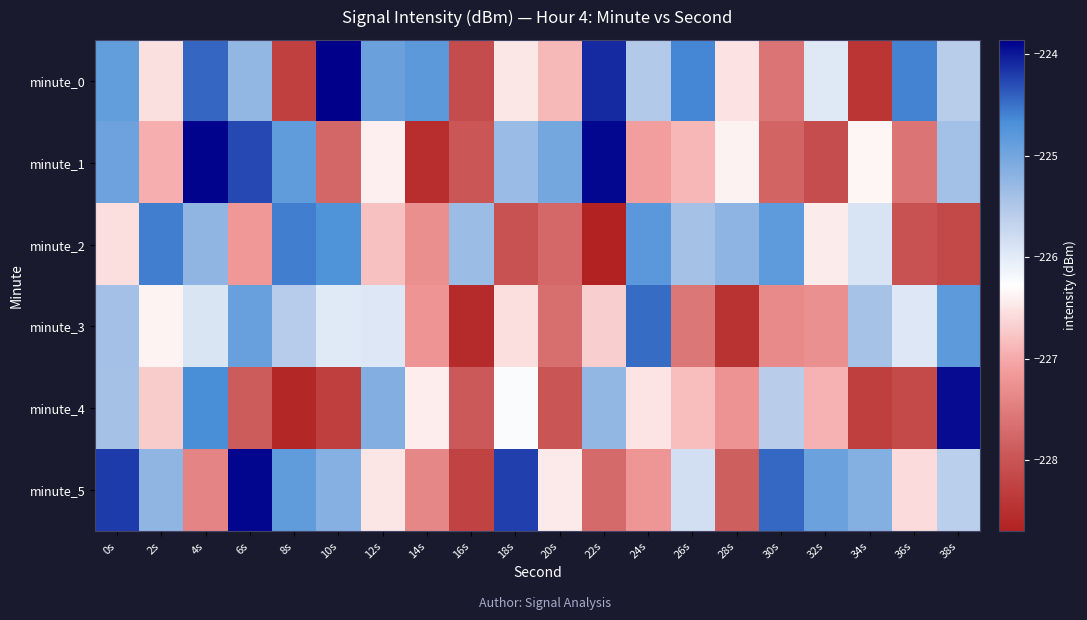

Reading left to right, extract all data points from this chart.

minute_0: 0s=-224.9	2s=-226.5	4s=-224.4	6s=-225.2	8s=-228.3	10s=-223.9	12s=-224.9	14s=-224.8	16s=-228.1	18s=-226.5	20s=-226.9	22s=-224.1	24s=-225.5	26s=-224.6	28s=-226.5	30s=-227.6	32s=-226.0	34s=-228.4	36s=-224.6	38s=-225.6
minute_1: 0s=-224.9	2s=-227.0	4s=-223.9	6s=-224.3	8s=-224.8	10s=-227.8	12s=-226.4	14s=-228.5	16s=-228.0	18s=-225.3	20s=-225.0	22s=-223.9	24s=-227.1	26s=-226.9	28s=-226.4	30s=-227.8	32s=-228.1	34s=-226.4	36s=-227.6	38s=-225.4
minute_2: 0s=-226.6	2s=-224.6	4s=-225.2	6s=-227.2	8s=-224.6	10s=-224.7	12s=-226.8	14s=-227.3	16s=-225.3	18s=-228.0	20s=-227.7	22s=-228.7	24s=-224.8	26s=-225.4	28s=-225.2	30s=-224.8	32s=-226.4	34s=-225.9	36s=-228.0	38s=-228.2
minute_3: 0s=-225.4	2s=-226.4	4s=-225.9	6s=-224.9	8s=-225.6	10s=-226.0	12s=-225.9	14s=-227.2	16s=-228.6	18s=-226.6	20s=-227.7	22s=-226.7	24s=-224.5	26s=-227.6	28s=-228.4	30s=-227.3	32s=-227.3	34s=-225.4	36s=-226.0	38s=-224.8
minute_4: 0s=-225.4	2s=-226.7	4s=-224.7	6s=-227.9	8s=-228.6	10s=-228.3	12s=-225.1	14s=-226.4	16s=-227.9	18s=-226.2	20s=-228.0	22s=-225.3	24s=-226.5	26s=-226.8	28s=-227.2	30s=-225.6	32s=-226.9	34s=-228.3	36s=-228.1	38s=-223.9
minute_5: 0s=-224.2	2s=-225.2	4s=-227.4	6s=-223.9	8s=-224.8	10s=-225.2	12s=-226.5	14s=-227.4	16s=-228.3	18s=-224.2	20s=-226.5	22s=-227.7	24s=-227.2	26s=-225.8	28s=-227.9	30s=-224.5	32s=-224.9	34s=-225.1	36s=-226.6	38s=-225.6